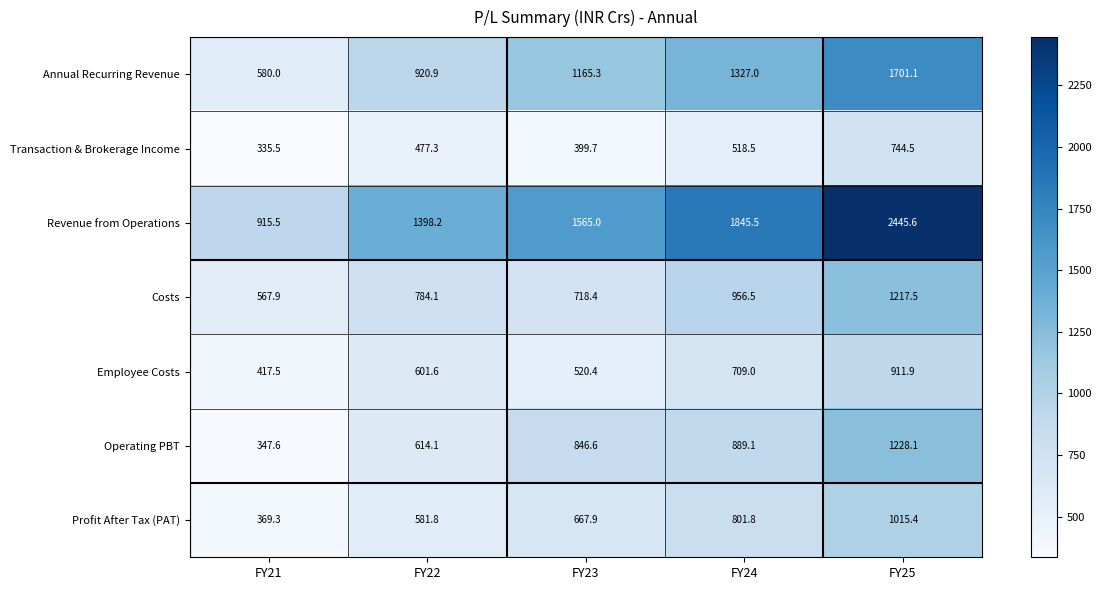

How many data points in Annual Recurring Revenue are less than 1165?

2